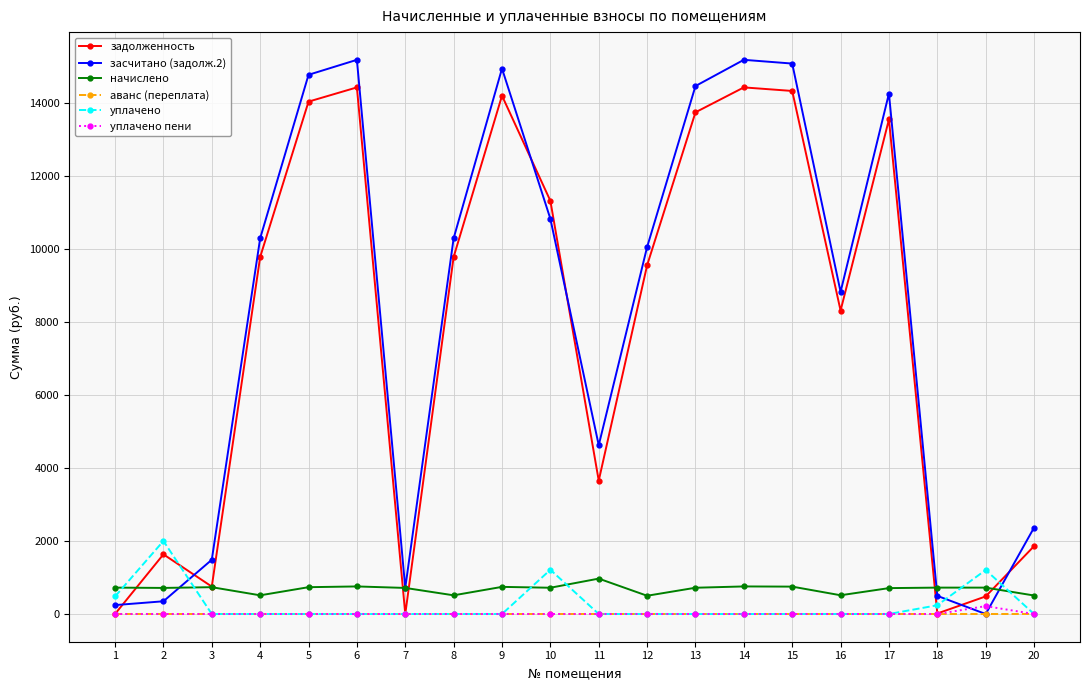

What is the maximum value for засчитано (задолж.2)?

15178.2